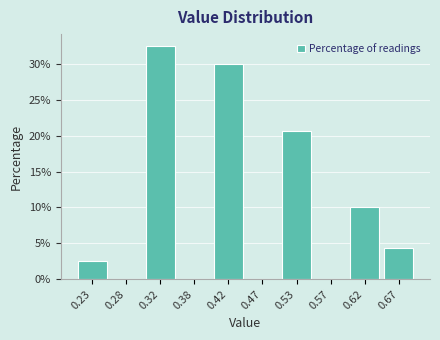

How tall is the bar that spans 0.60 to 0.65 on the x-axis? The values are not printed on the chart, so give them approximately, as read against the axis.

10.0